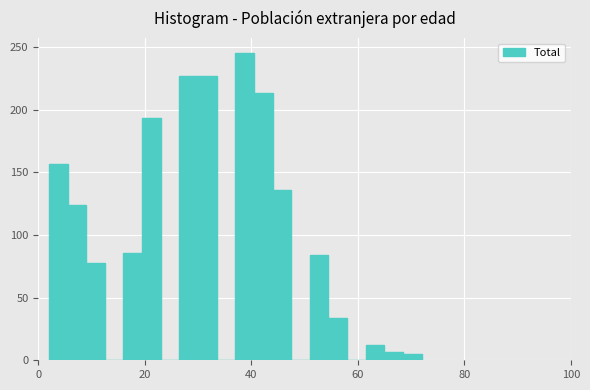

Around what value on the x-axis is the tallest bar? Give the approximate position of its centre, as read against the axis.

38